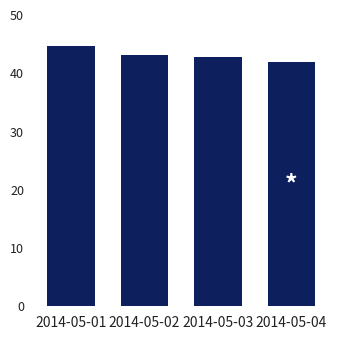

Which label corresponds to the largest value in the chart?

2014-05-01